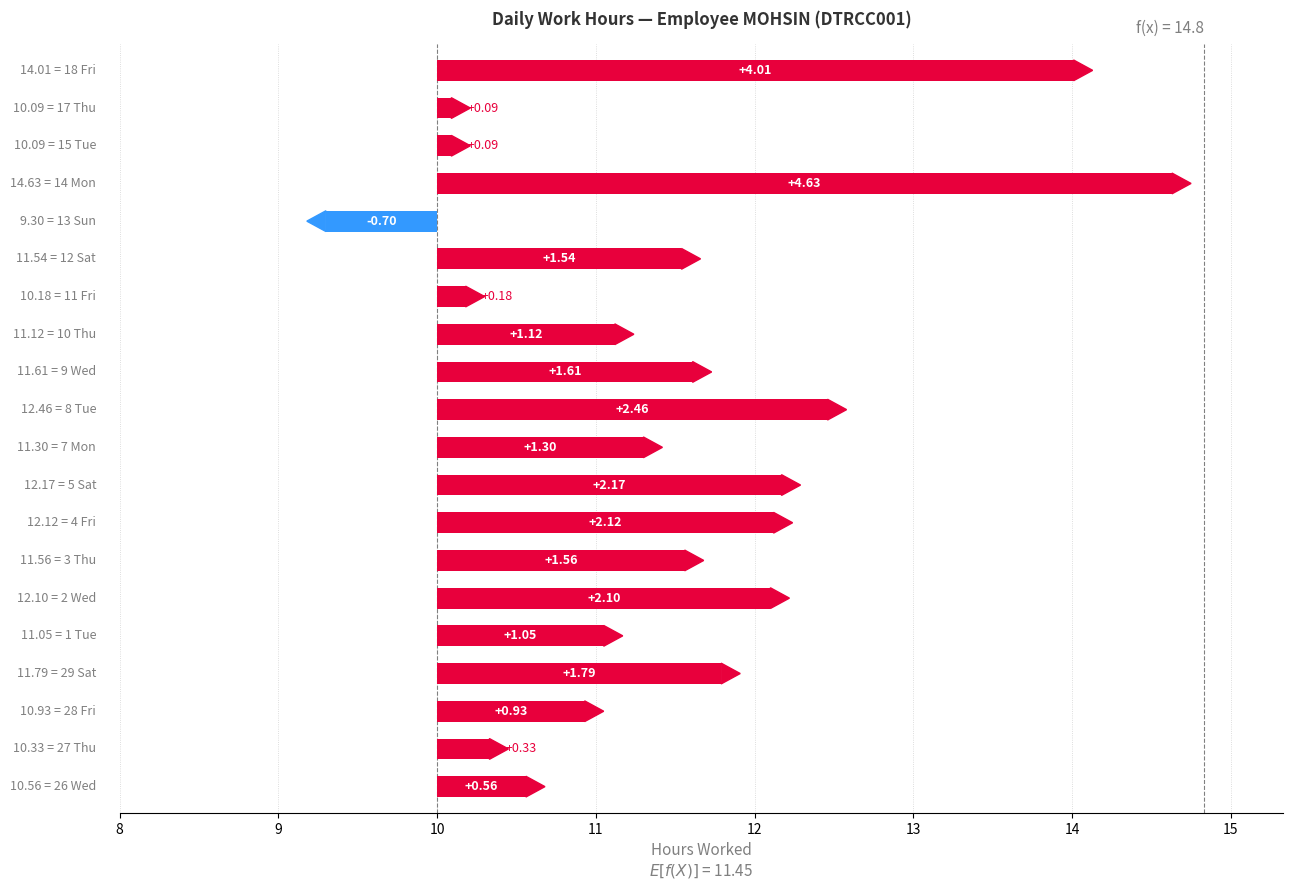

How many bars are there in total?

20